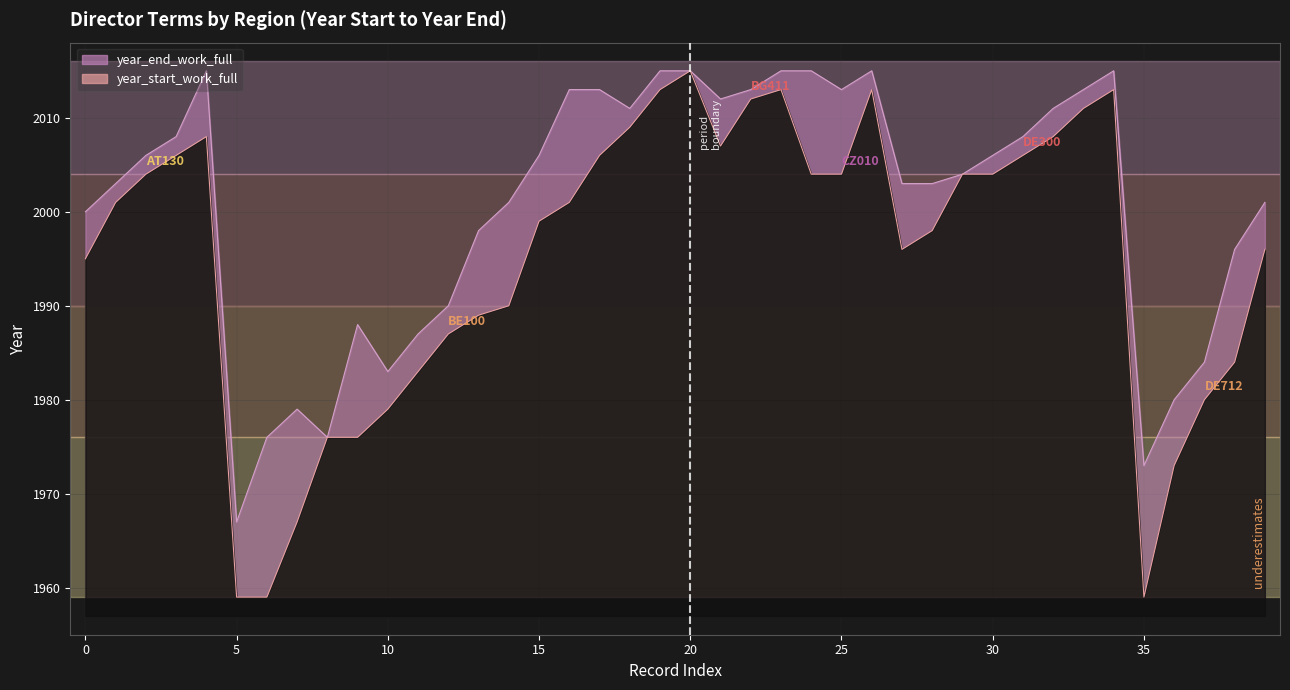

Which series has the largest range (max minus min)?

year_start_work_full